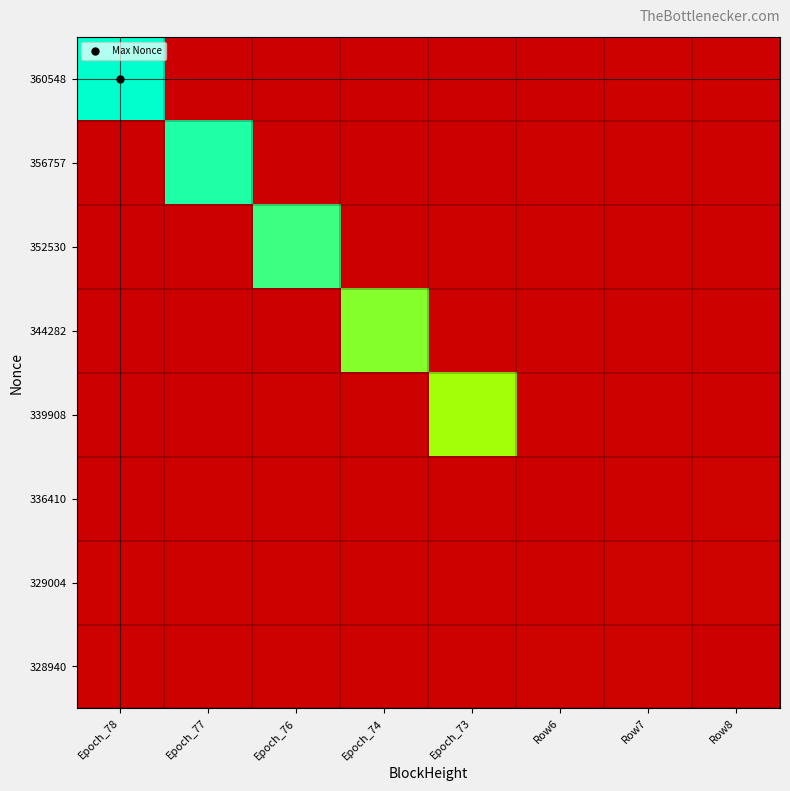

What is the greatest value displayed?

594718.0